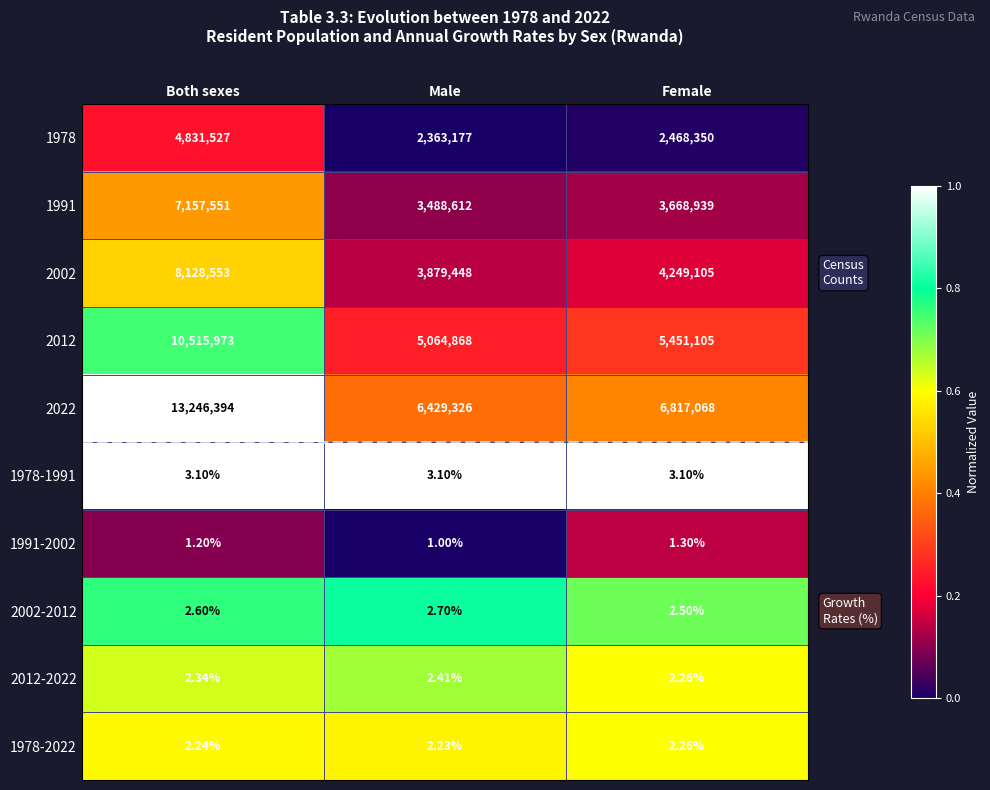

At which label does 2022 first exceed 6817068?

Both sexes